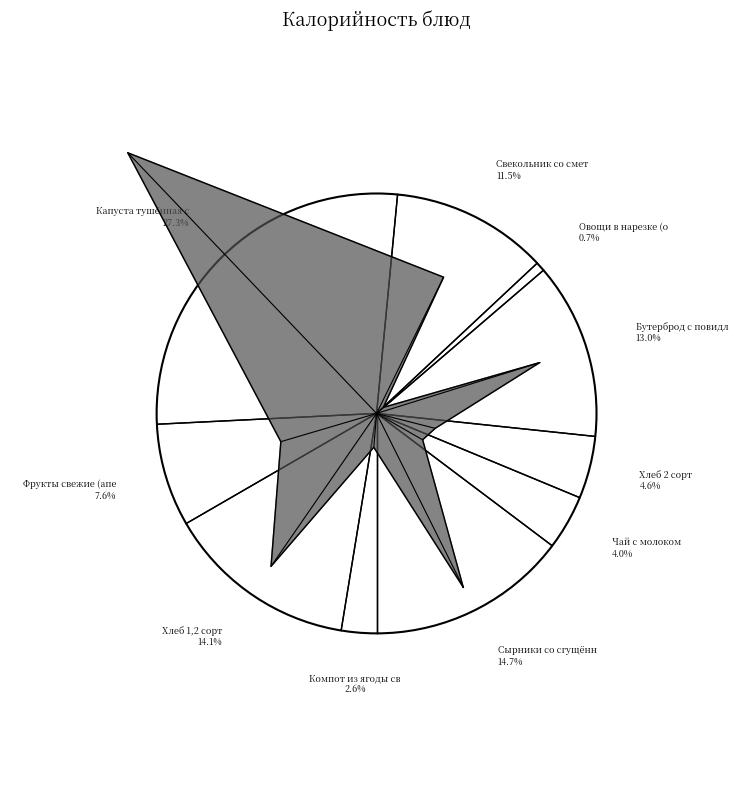

To the nearest percent, what is the combined percentage of Фрукты свежие (апельсин) and Хлеб 2 сорт?

12%